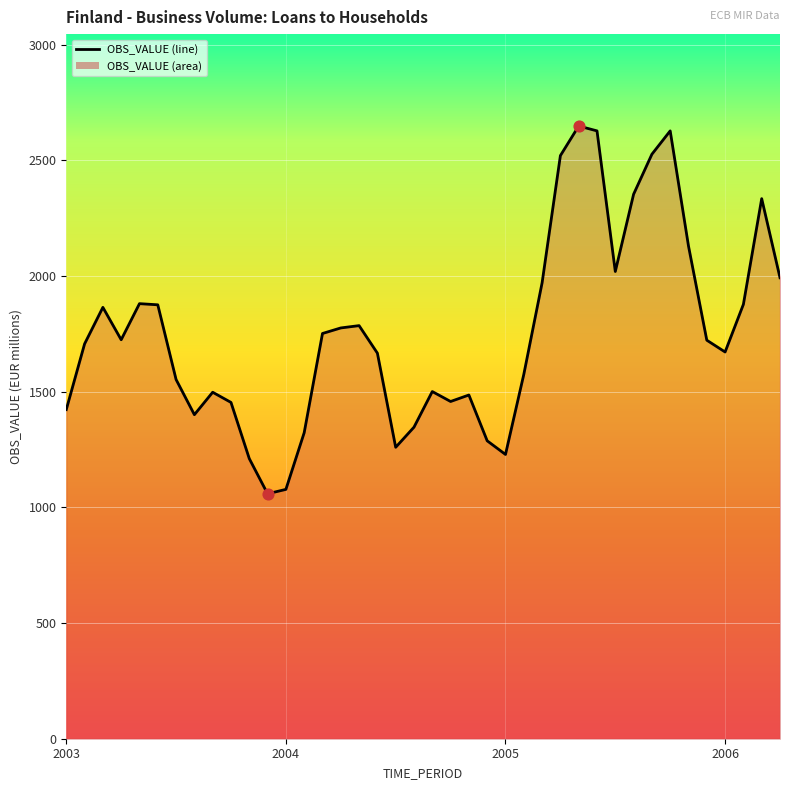

What is the change in value from 6 to 12?

-475